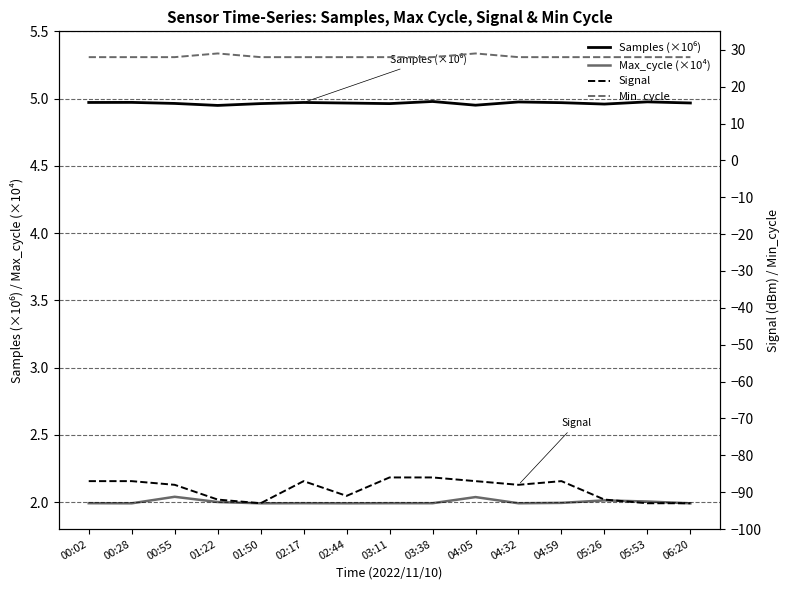

What is the average value of the Min_cycle series?

28.1